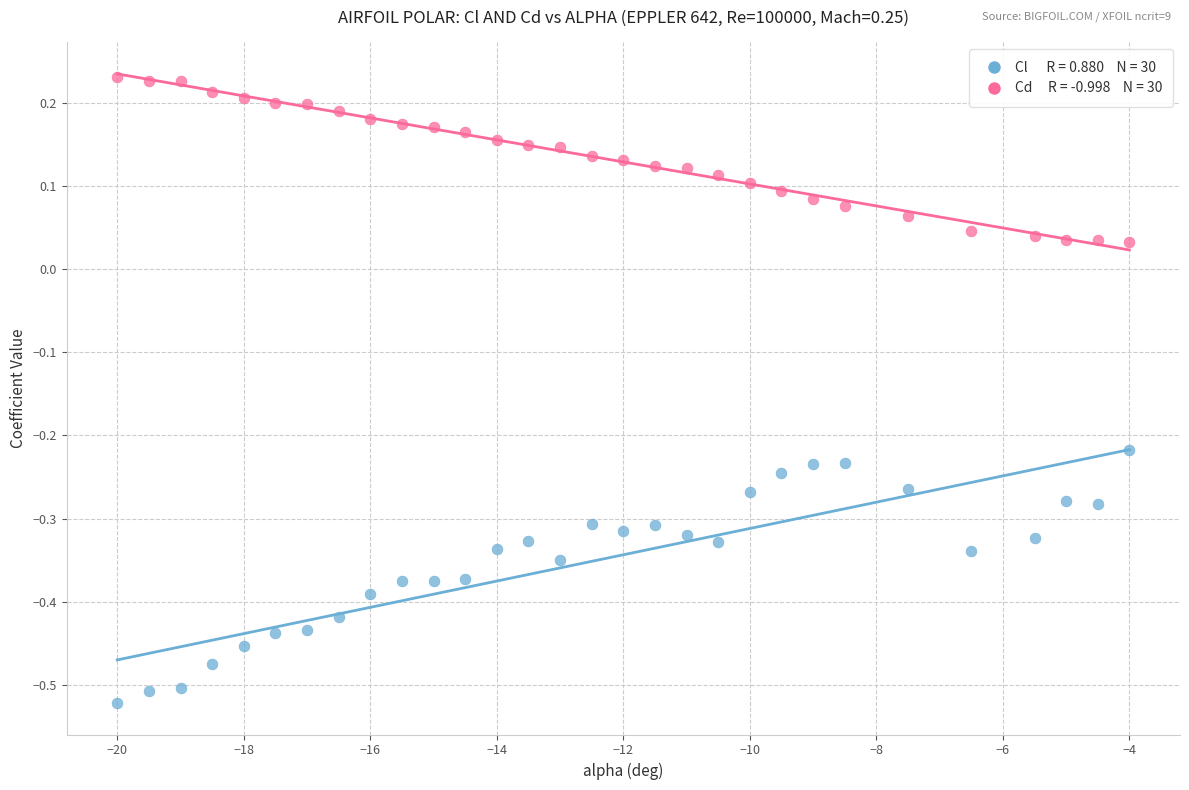

Across all data points, what is the range of X values (max minus min)?

16.0